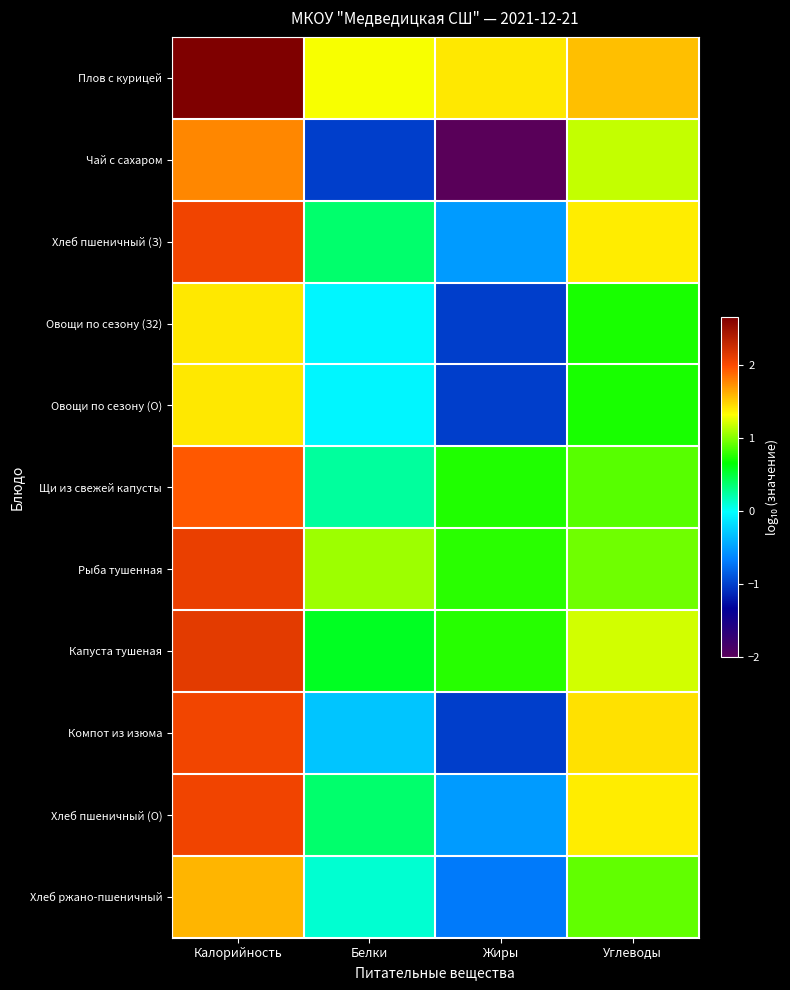

Reading right to left, list all the values displayed in this chart.

Плов с курицей: Углеводы=1.6	Жиры=1.4	Белки=1.3	Калорийность=2.7
Чай с сахаром: Углеводы=1.2	Жиры=-2.0	Белки=-1.0	Калорийность=1.8
Хлеб пшеничный (З): Углеводы=1.4	Жиры=-0.5	Белки=0.4	Калорийность=2.1
Овощи по сезону (З2): Углеводы=0.7	Жиры=-1.0	Белки=-0.0	Калорийность=1.4
Овощи по сезону (О): Углеводы=0.7	Жиры=-1.0	Белки=-0.0	Калорийность=1.4
Щи из свежей капусты: Углеводы=0.9	Жиры=0.7	Белки=0.3	Калорийность=1.9
Рыба тушенная: Углеводы=1.0	Жиры=0.8	Белки=1.1	Калорийность=2.1
Капуста тушеная: Углеводы=1.2	Жиры=0.8	Белки=0.6	Калорийность=2.1
Компот из изюма: Углеводы=1.4	Жиры=-1.0	Белки=-0.3	Калорийность=2.1
Хлеб пшеничный (О): Углеводы=1.4	Жиры=-0.5	Белки=0.4	Калорийность=2.1
Хлеб ржано-пшеничный: Углеводы=0.9	Жиры=-0.7	Белки=0.1	Калорийность=1.6